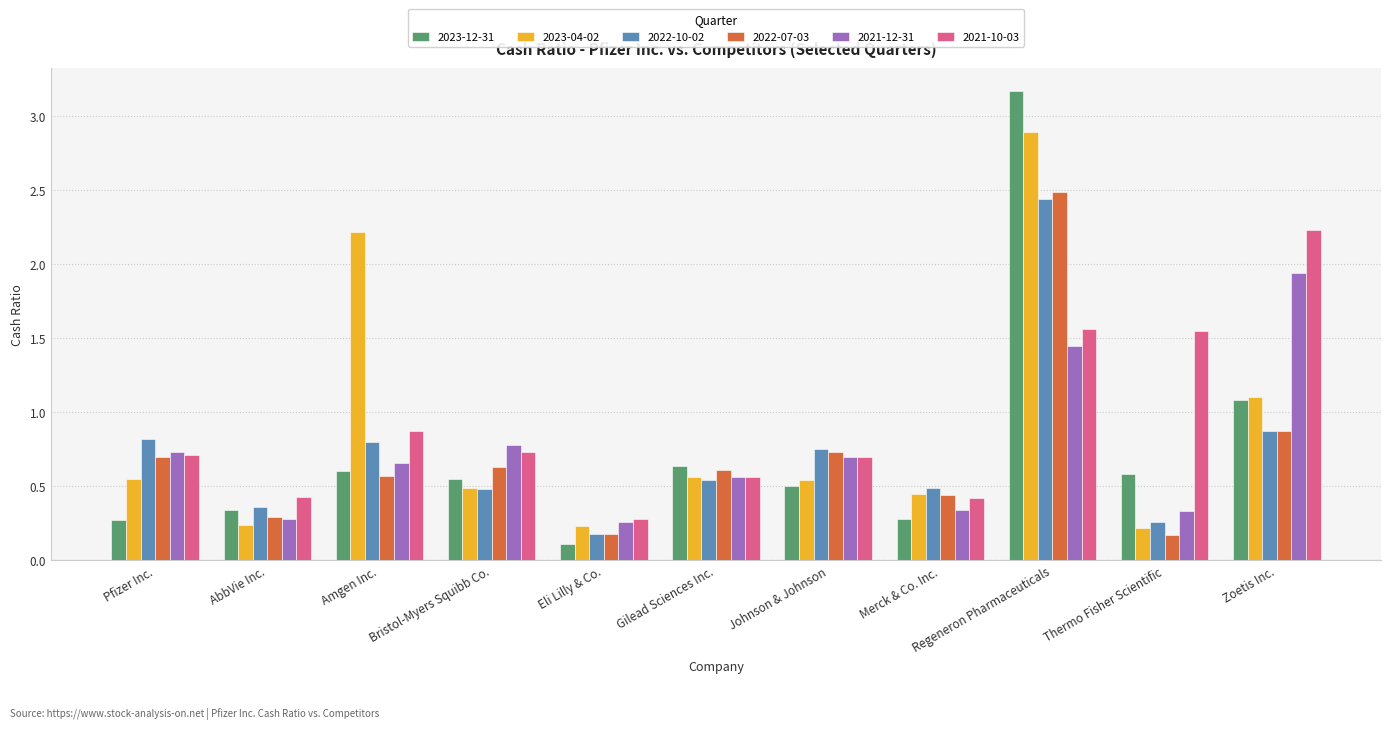

True or false: 2021-10-03 has a value of 0.7 at Thermo Fisher Scientific.

False